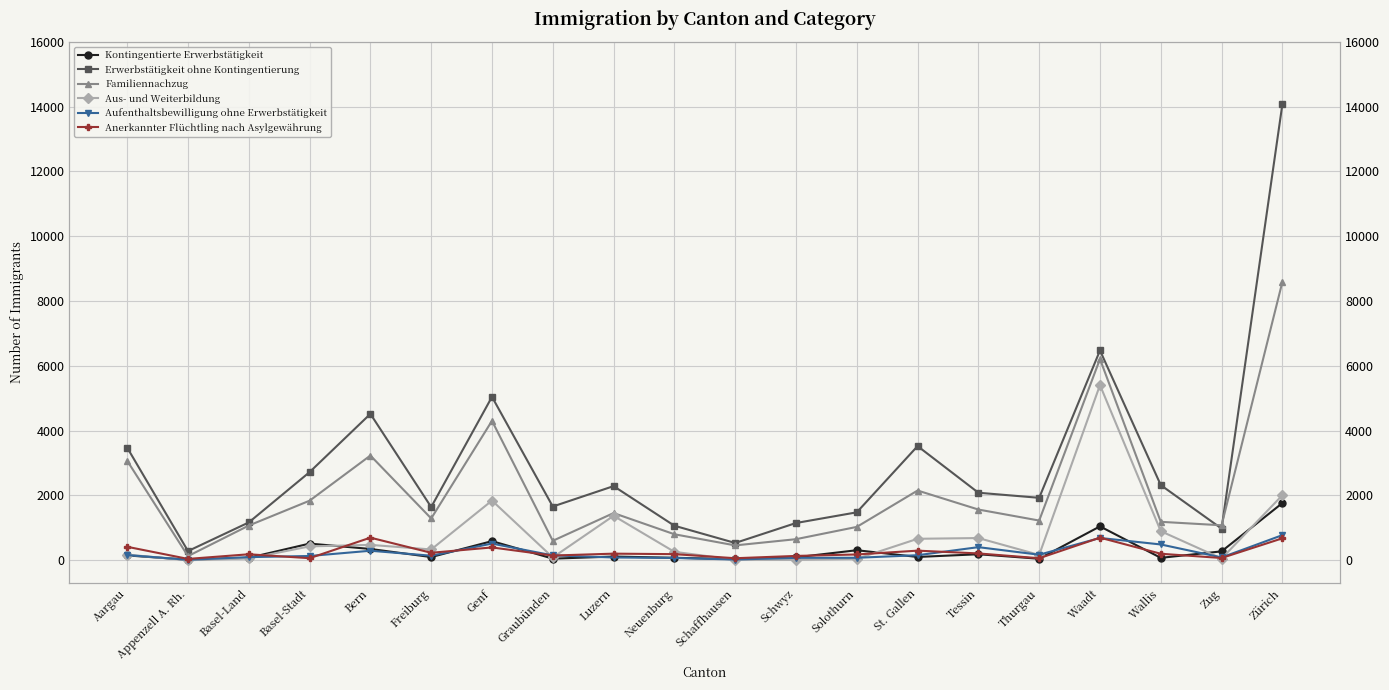

Which series has the largest total across all categories?

Erwerbstätigkeit ohne Kontingentierung